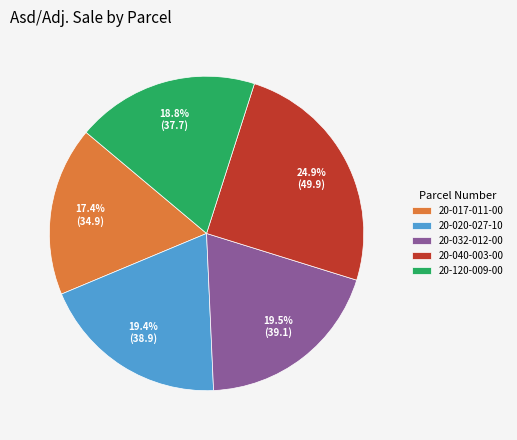

Do 20-020-027-10 and 20-032-012-00 together represent more than half of the pie?

No